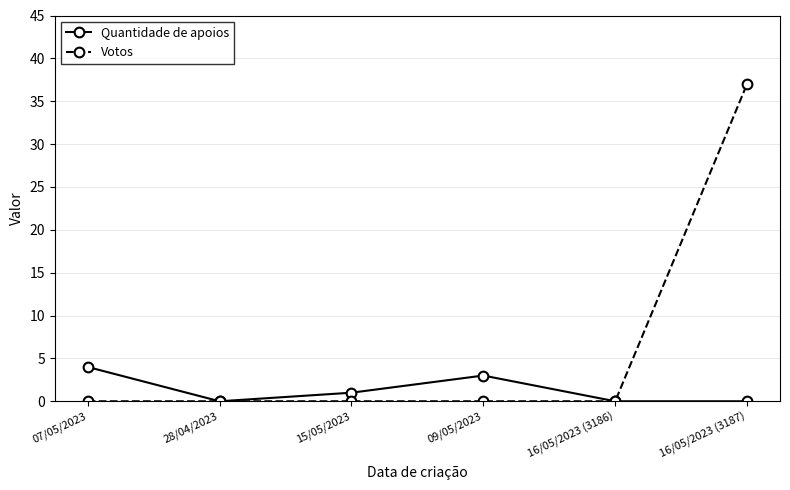

What is the label of the 5th point from the left?

16/05/2023 (3186)